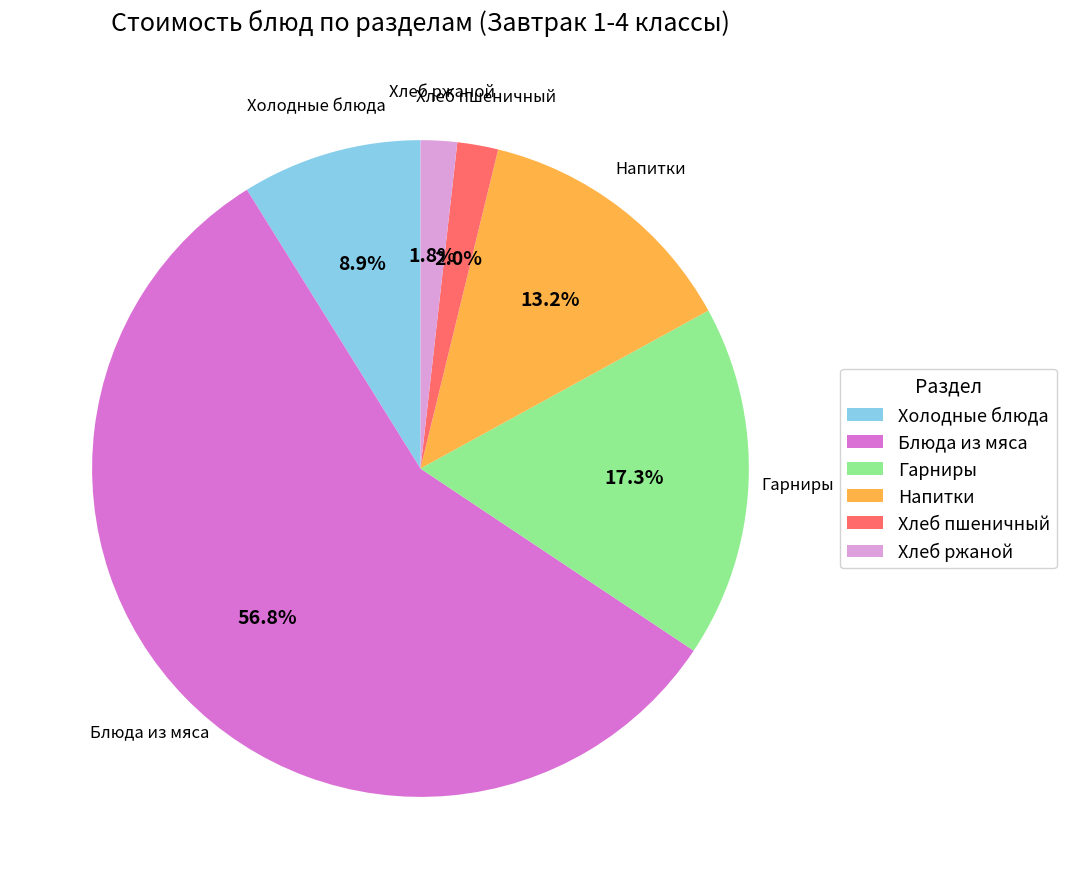

Is there a majority slice in this chart?

Yes